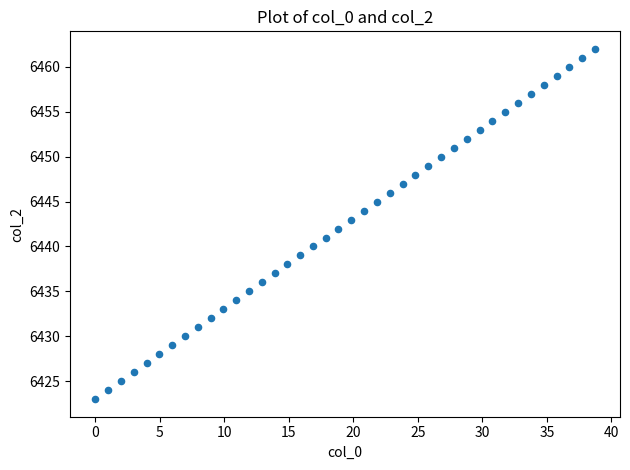

How many data points are displayed?

40